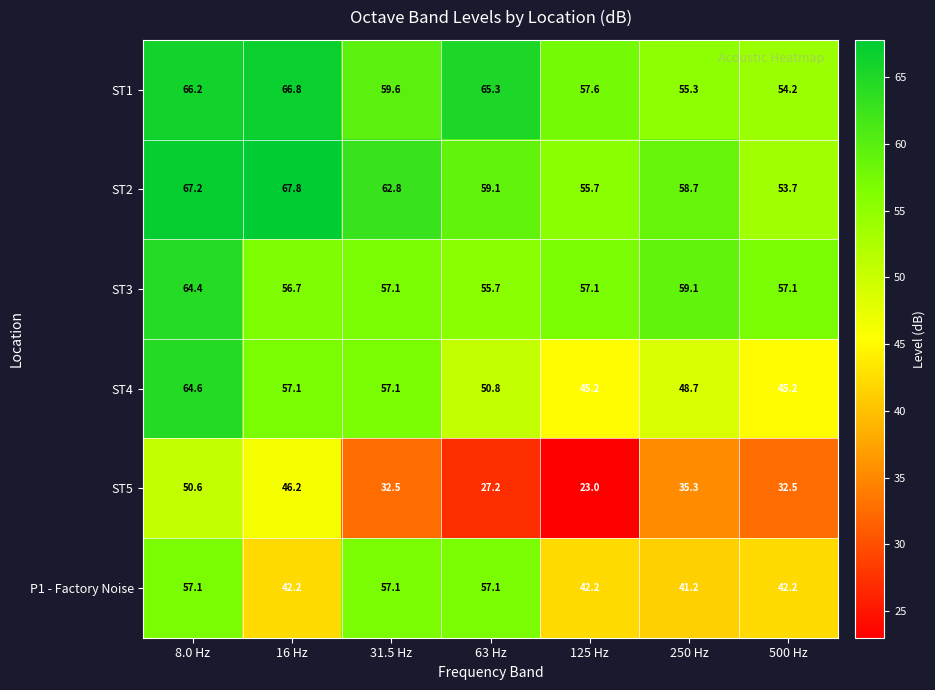

True or false: ST1 has a value of 88.3 at 8.0 Hz.

False